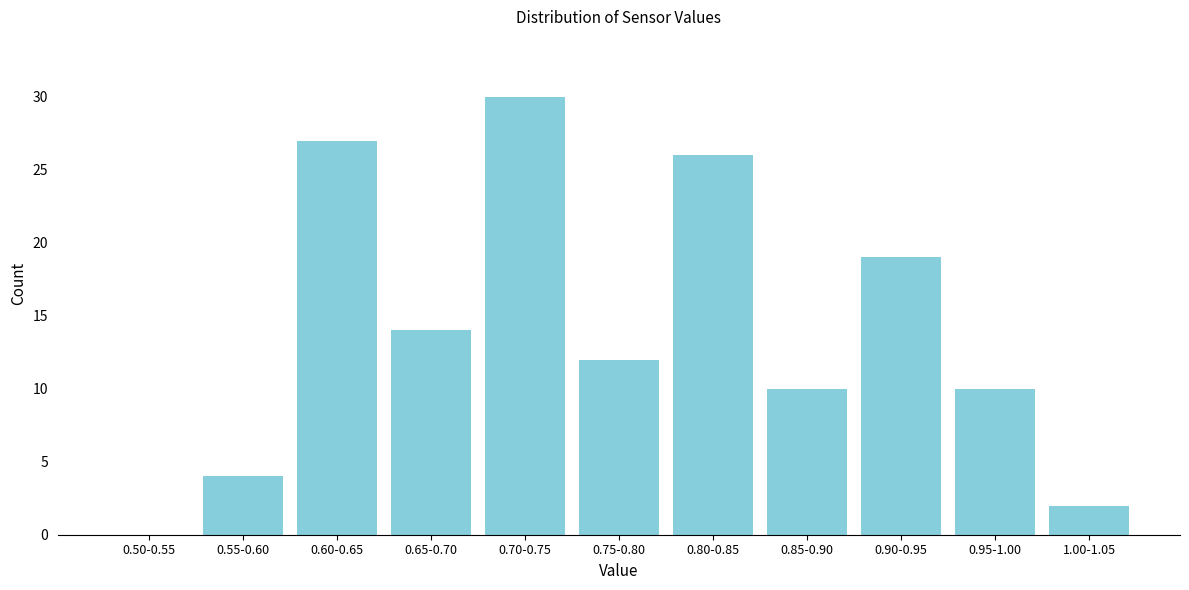

Reading right to left, list all the values displayed in this chart.

1.00-1.05=2	0.95-1.00=10	0.90-0.95=19	0.85-0.90=10	0.80-0.85=26	0.75-0.80=12	0.70-0.75=30	0.65-0.70=14	0.60-0.65=27	0.55-0.60=4	0.50-0.55=0